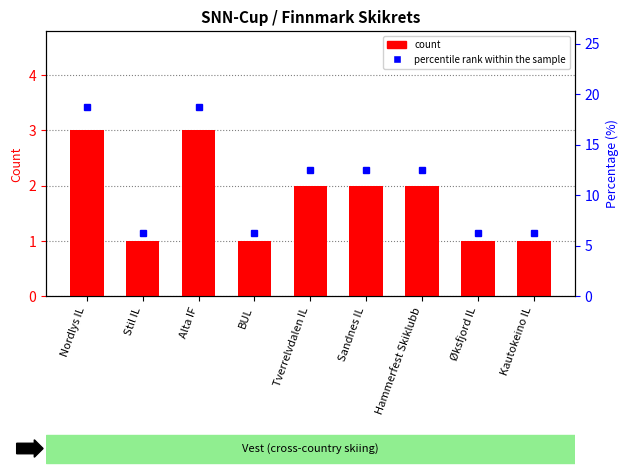

What is the label of the 2nd bar from the right?

Øksfjord IL